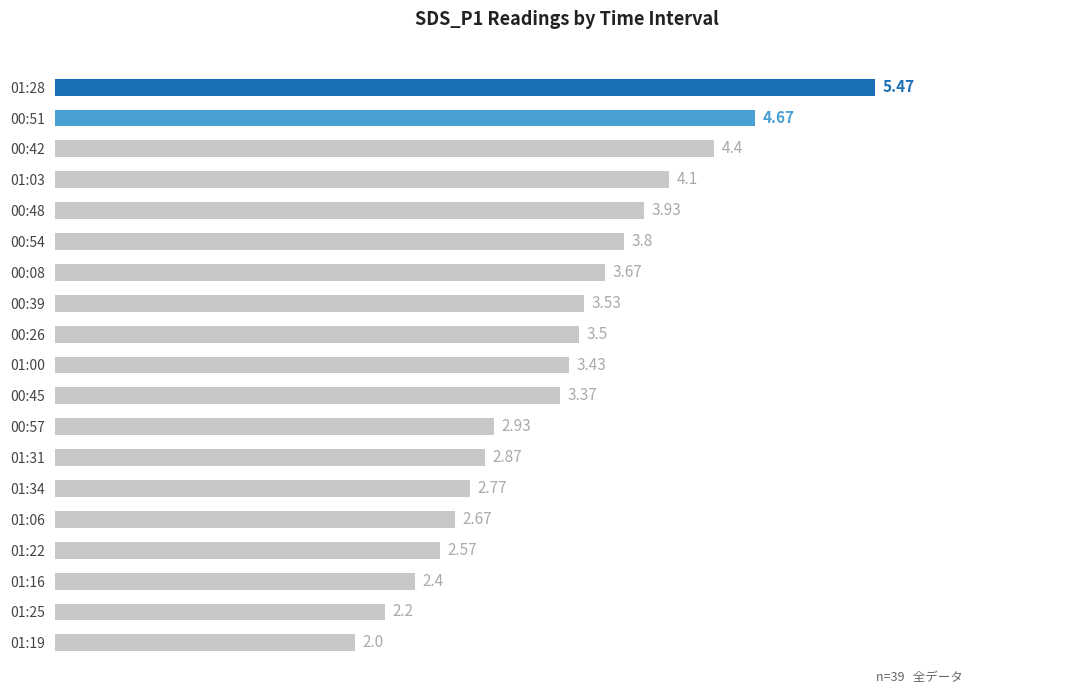

What is the difference between the maximum and second lowest values?

3.3